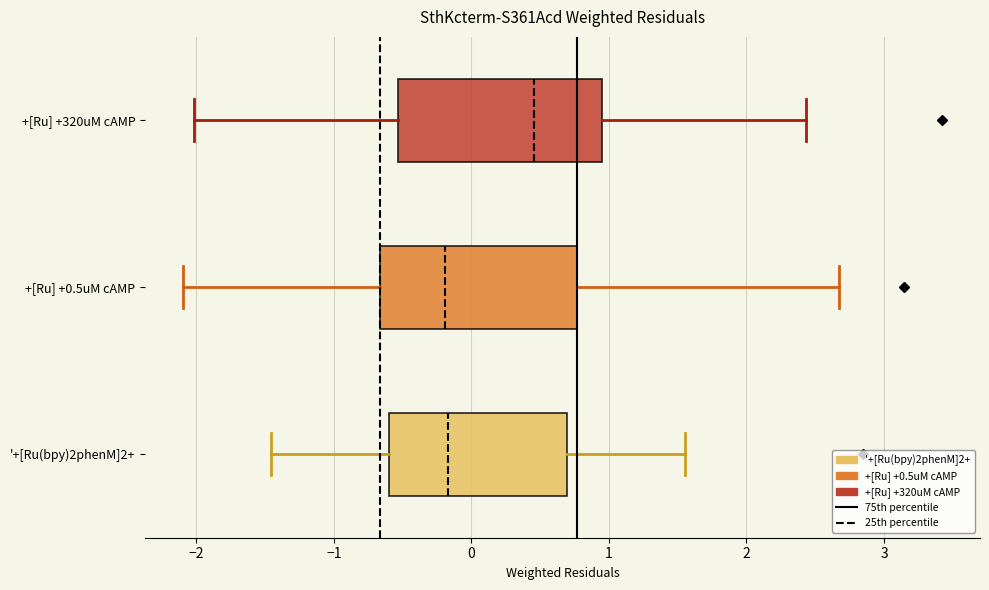

Reading bottom to top, read every box against the x-axis: the position of its median line, the range the box covers, and the ends of its whiskers. The values are not printed on the chart, so give them approximately, as read against the axis.

'+[Ru(bpy)2phenM]2+: median -0.2, box -0.6 to 0.7, whiskers -1.5 to 1.6
+[Ru] +0.5uM cAMP: median -0.2, box -0.7 to 0.8, whiskers -2.1 to 2.7
+[Ru] +320uM cAMP: median 0.5, box -0.5 to 0.9, whiskers -2.0 to 2.4